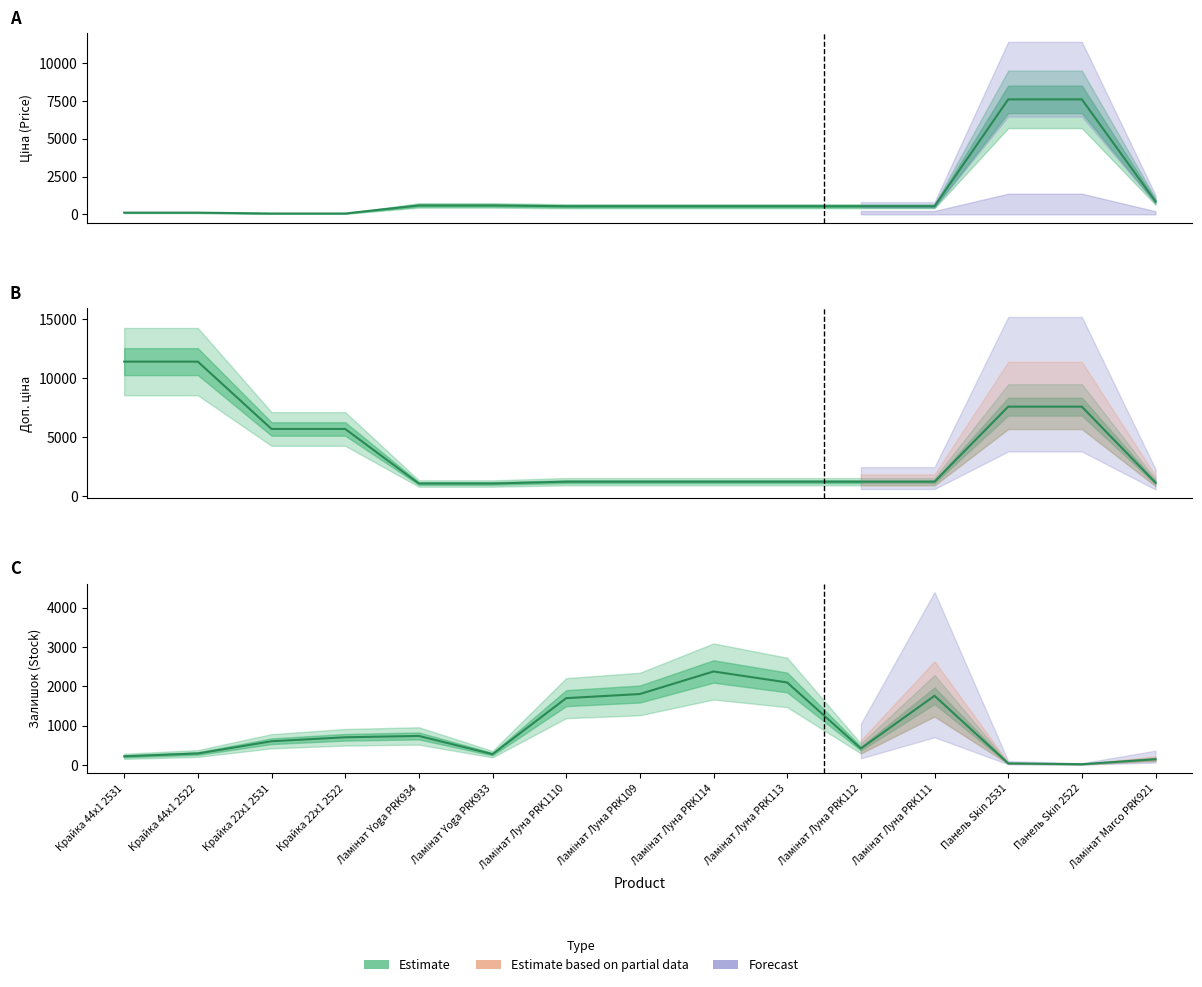

Which series has the largest range (max minus min)?

Доп. ціна